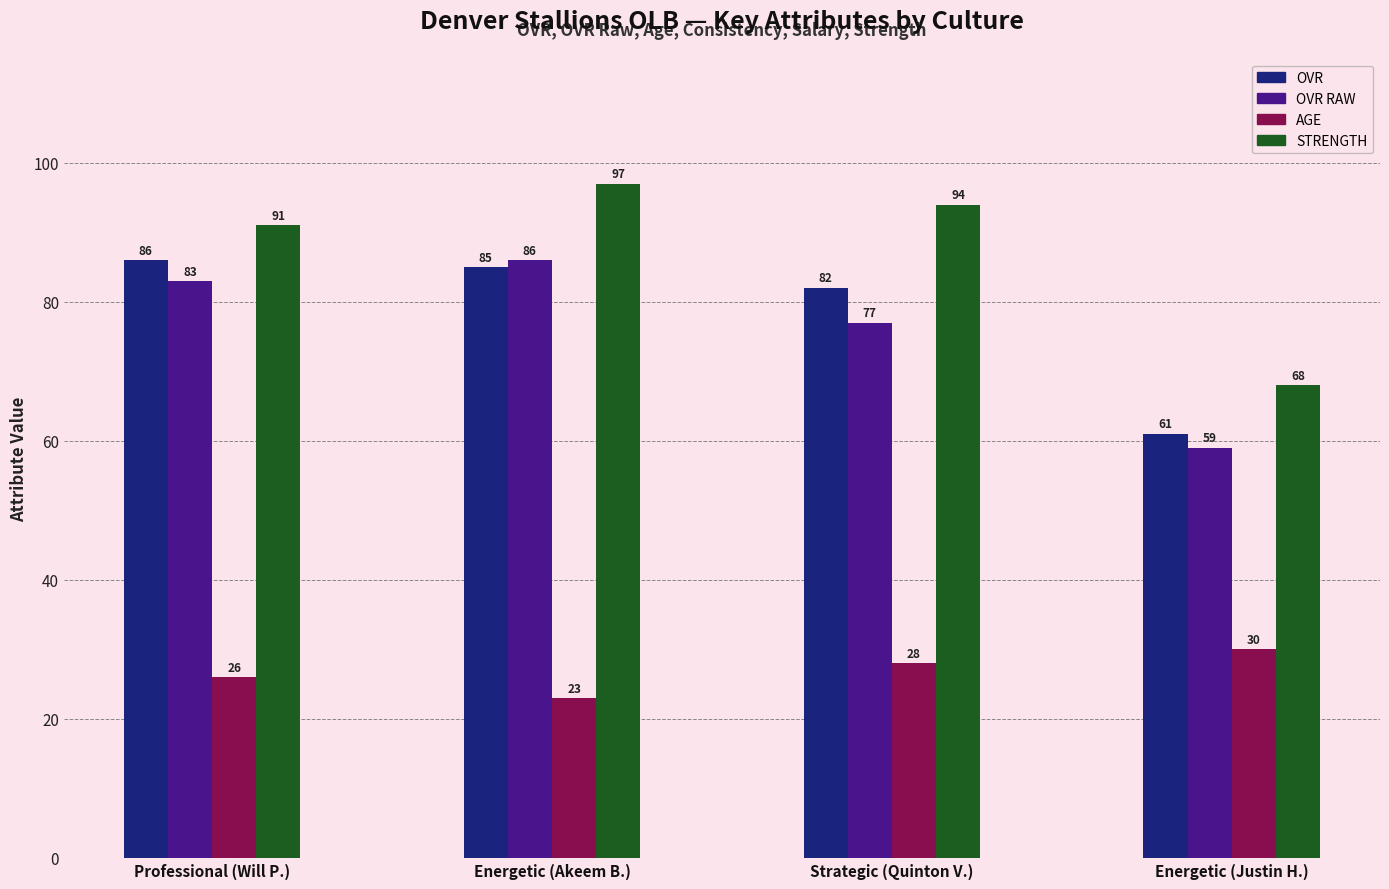

What is the difference between the highest and lowest values at Strategic (Quinton V.)?

66